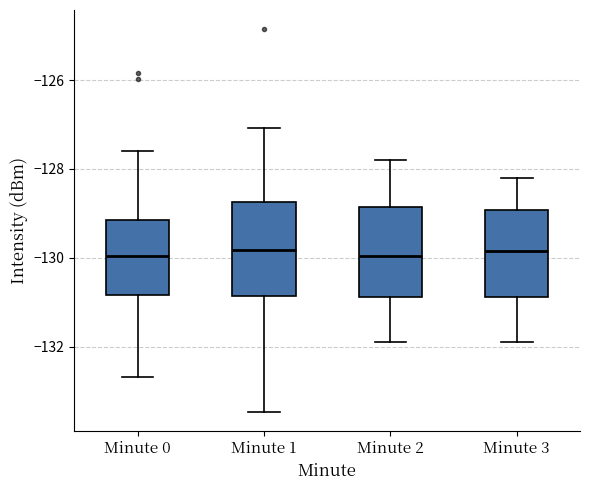

Reading left to right, read every box against the y-axis: the position of its median line, the range the box covers, and the ends of its whiskers. The values are not printed on the chart, so give them approximately, as read against the axis.

Minute 0: median -130.0, box -130.8 to -129.2, whiskers -132.6 to -127.6
Minute 1: median -129.8, box -130.8 to -128.8, whiskers -133.4 to -127.0
Minute 2: median -130.0, box -130.8 to -128.8, whiskers -131.8 to -127.8
Minute 3: median -129.8, box -130.8 to -129.0, whiskers -131.8 to -128.2